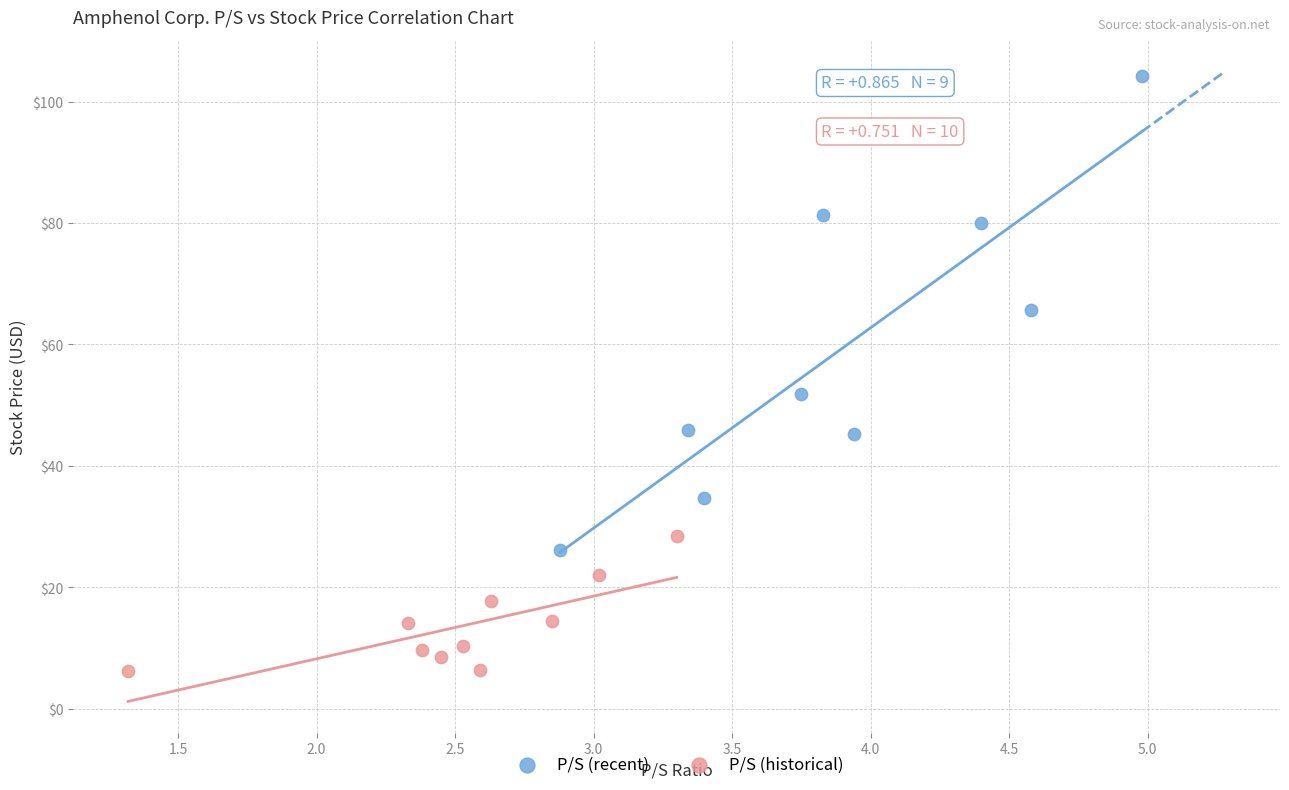

Which series has the widest spread of Y values?

P/S (recent)